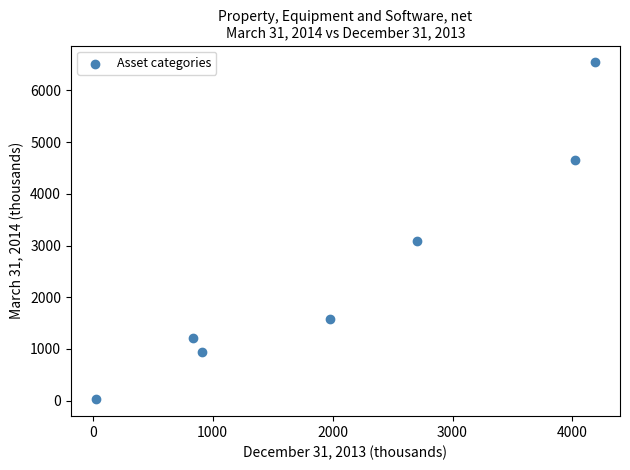

What is the average X value?

2094